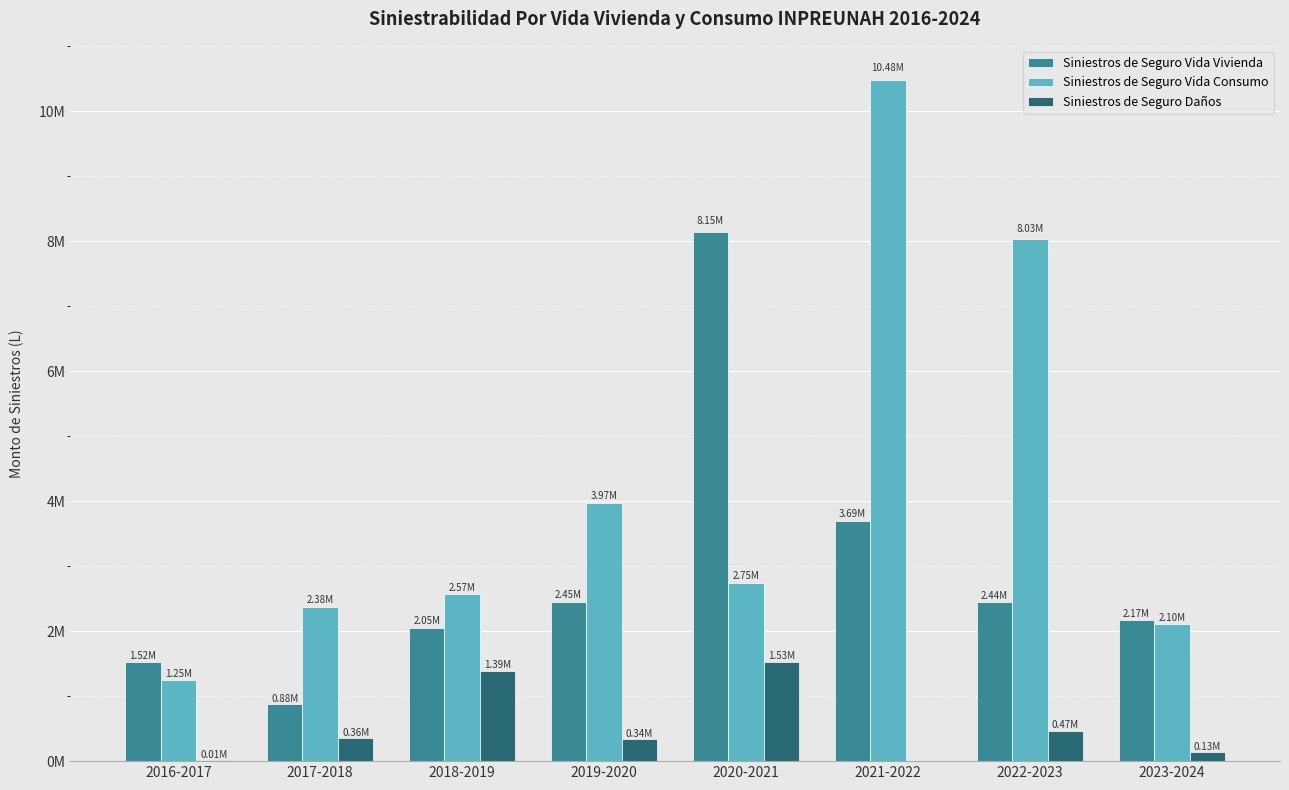

What is the label of the 2nd bar from the right?

2022-2023